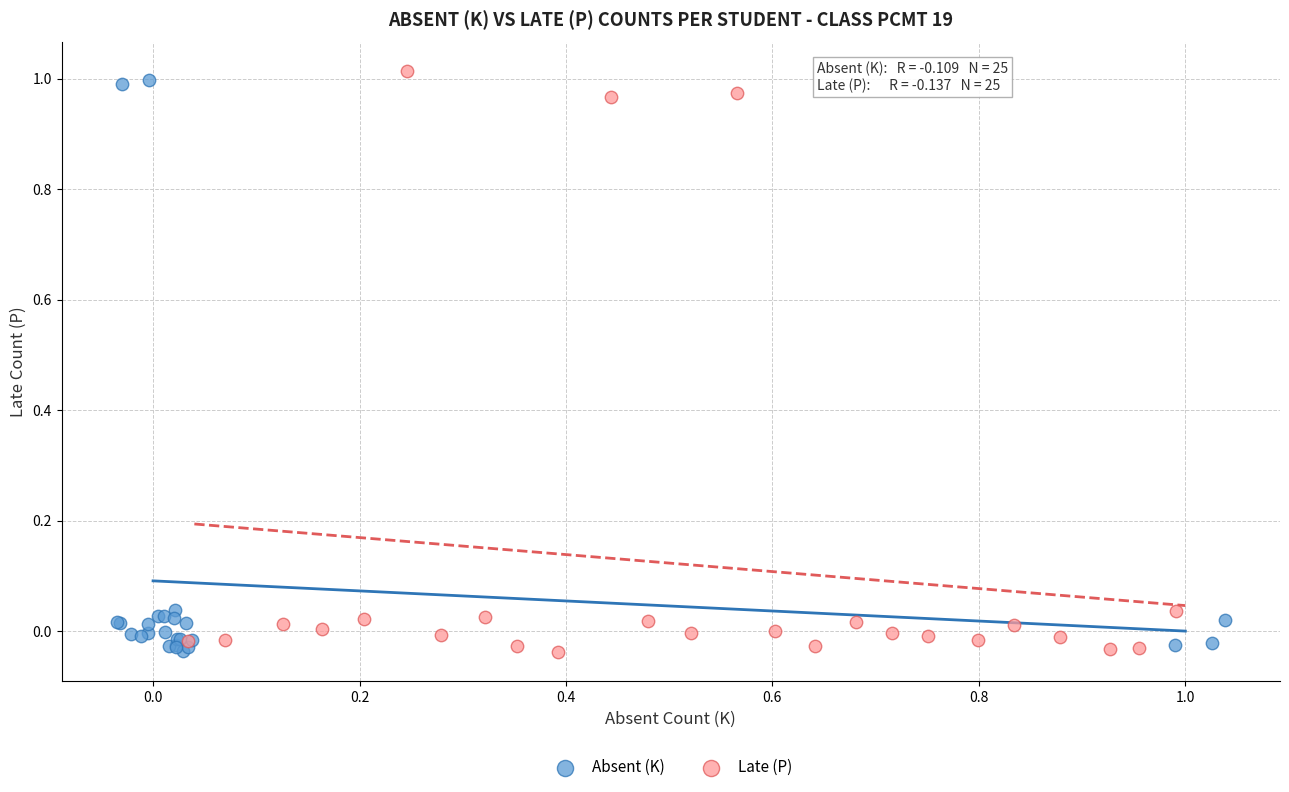

What are all the series names shown in the legend?

Absent (K), Late (P)